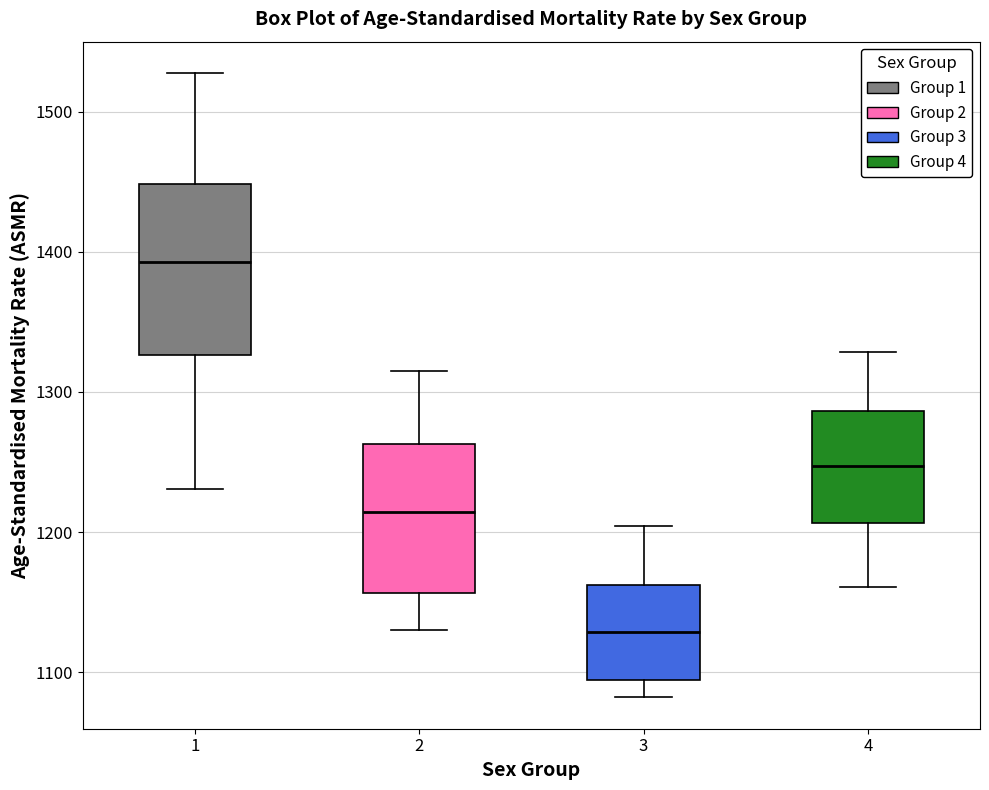

Reading left to right, read every box against the y-axis: the position of its median line, the range the box covers, and the ends of its whiskers. The values are not printed on the chart, so give them approximately, as read against the axis.

1: median 1390, box 1330 to 1450, whiskers 1230 to 1530
2: median 1210, box 1160 to 1260, whiskers 1130 to 1310
3: median 1130, box 1090 to 1160, whiskers 1080 to 1200
4: median 1250, box 1210 to 1290, whiskers 1160 to 1330